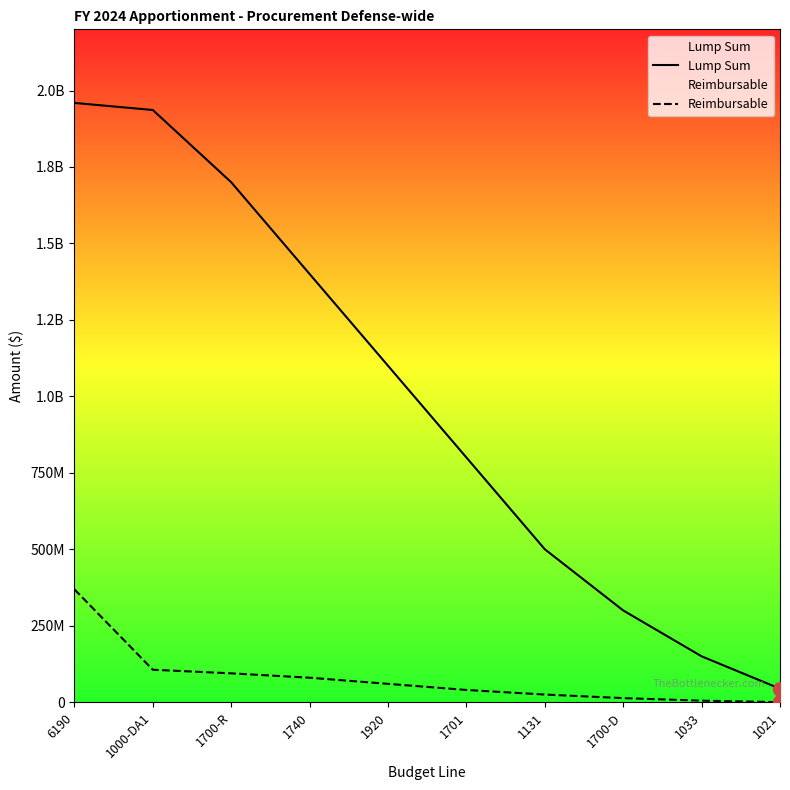

Count the number of categories in the chart.

10